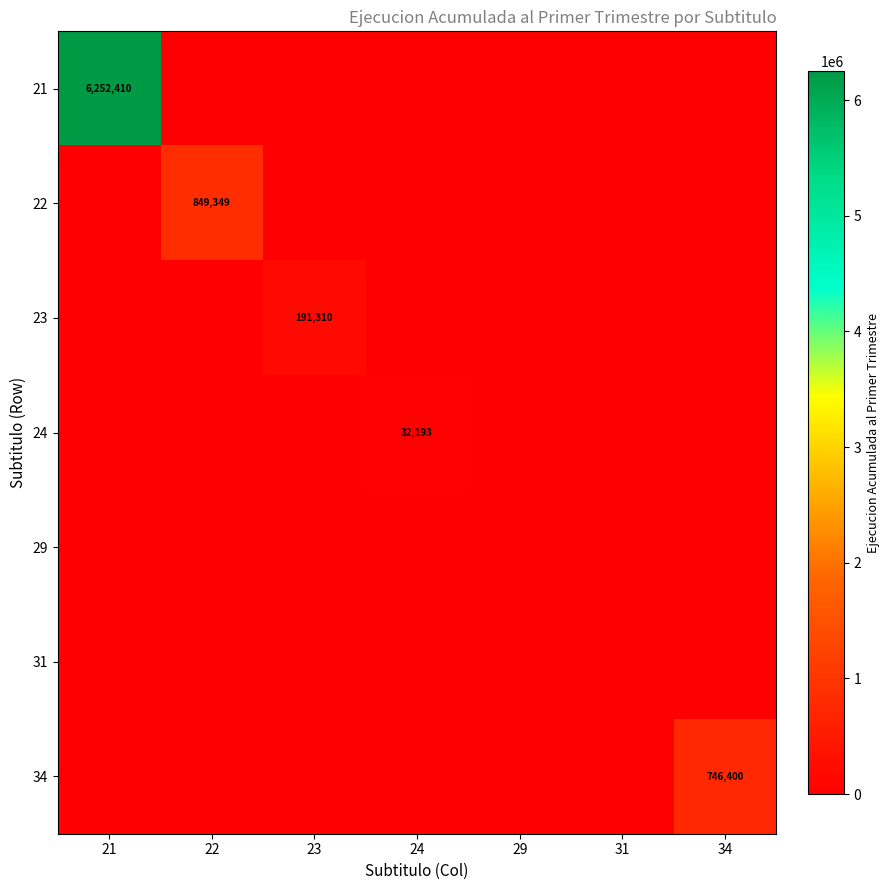

Is it true that 23 equals 83007 at 23?

False